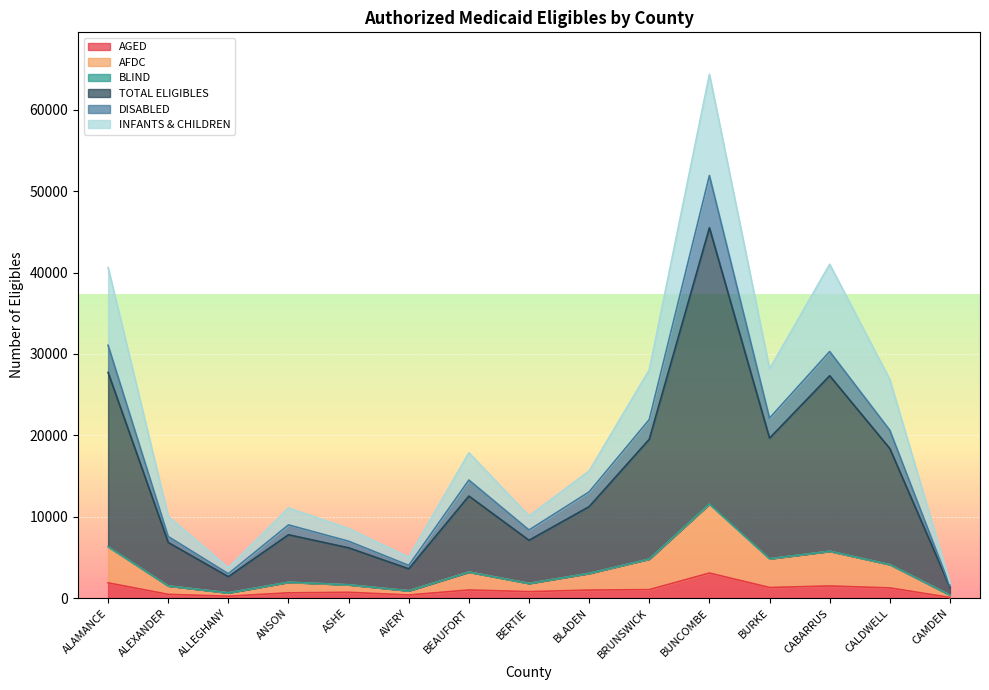

At which category does AFDC reach its first local peak?

ANSON